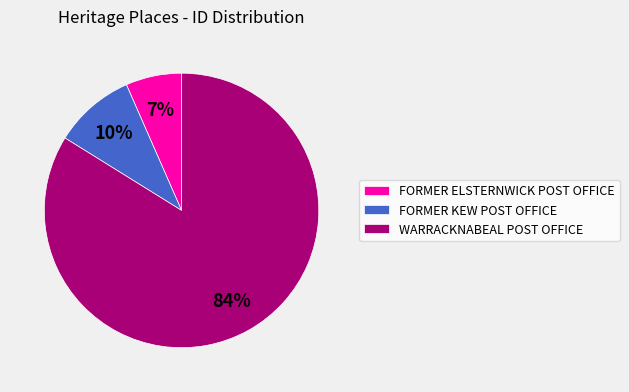

Does any single category account for the majority?

Yes